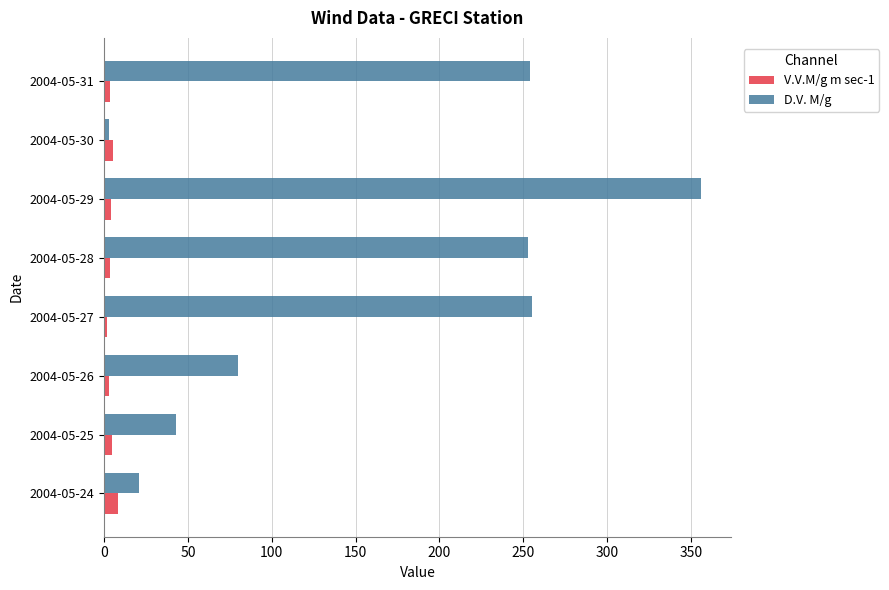

How many data points in D.V. M/g are less than 253?

4